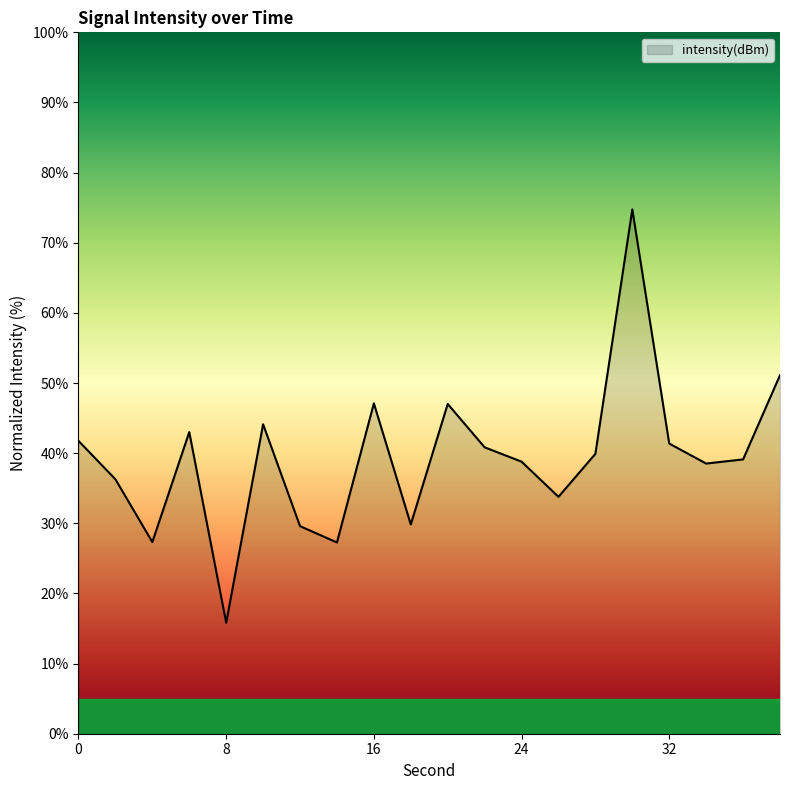

What is the difference between the maximum and minimum values?

58.9